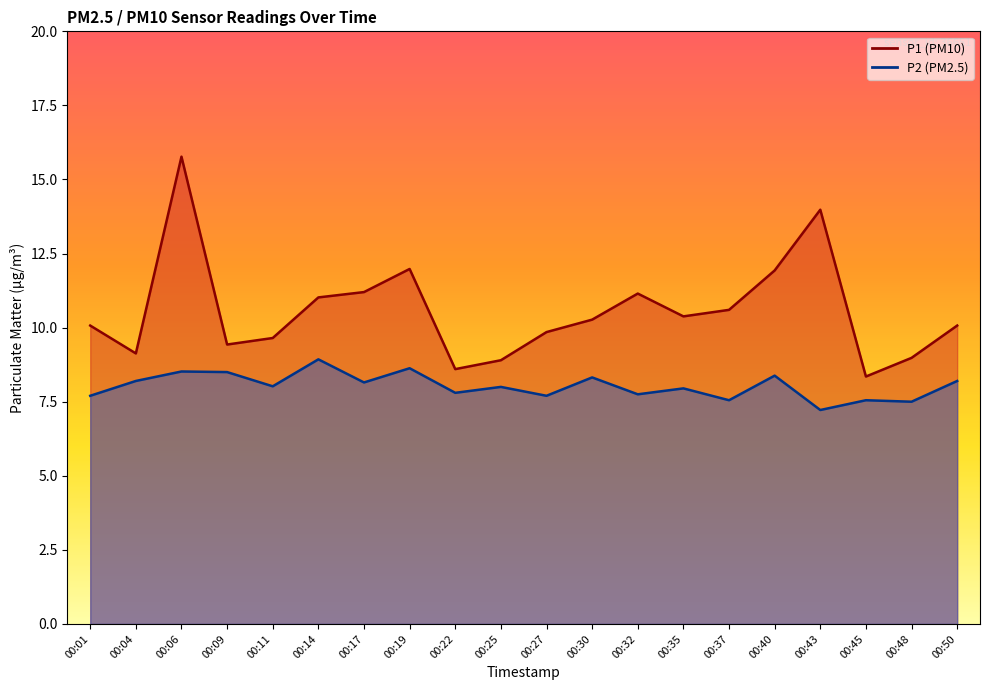

How many values in the P2 series are below 8?

9